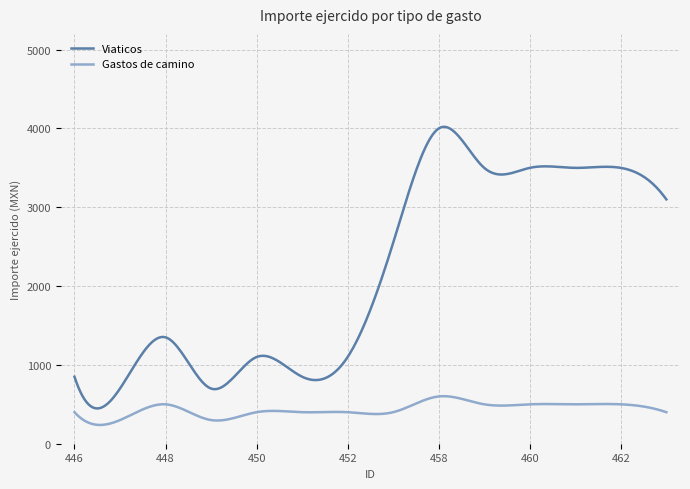

What is the greatest value displayed?

4020.8